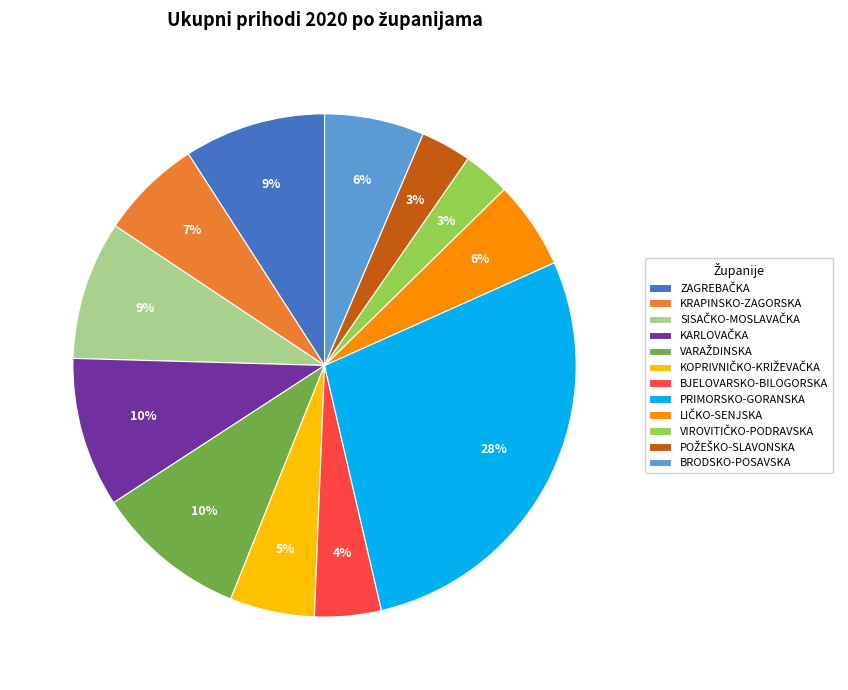

Which slice is the largest?

PRIMORSKO-GORANSKA